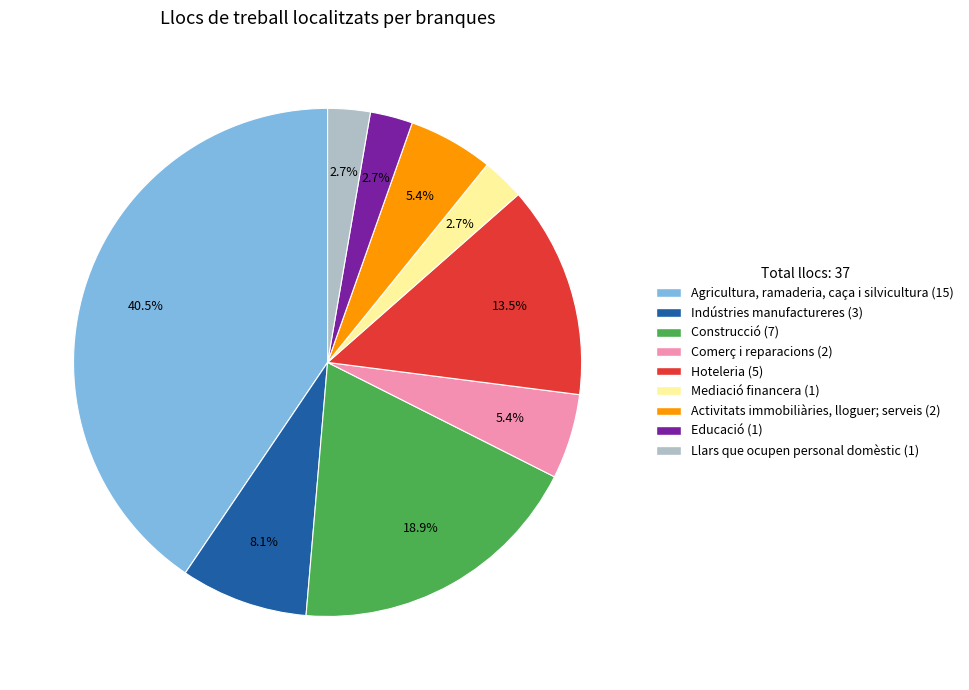

Is there any slice that represents more than half of the pie?

No